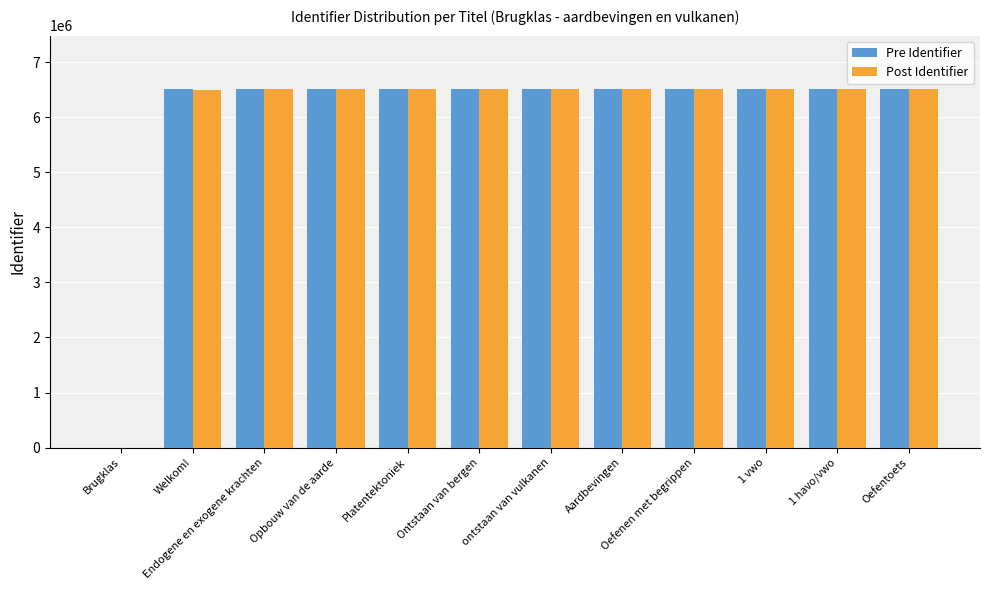

True or false: Pre Identifier has a value of 6506301 at Oefenen met begrippen.

True